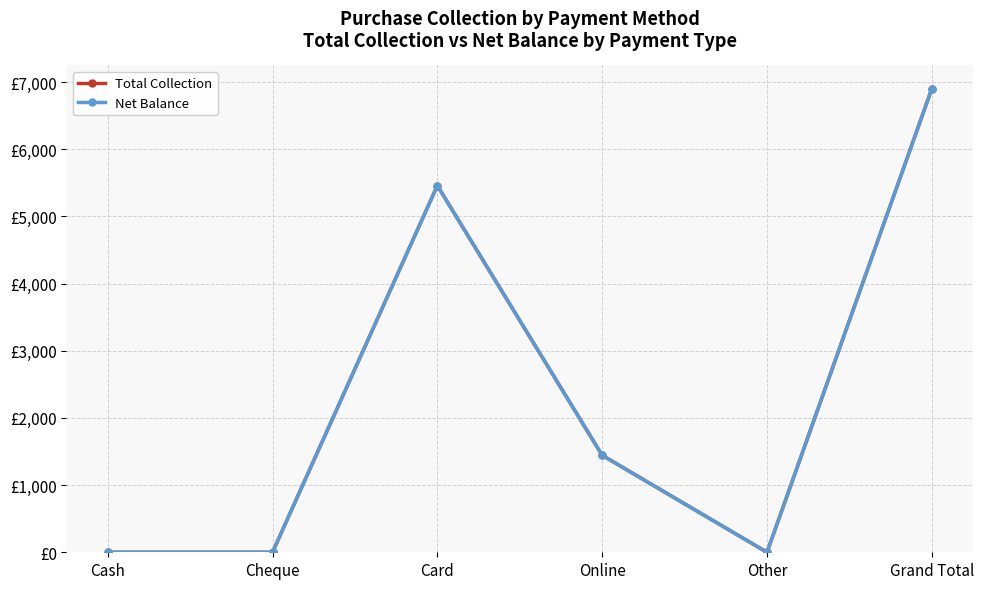

At which category does the chart reach its peak across all series?

Grand Total